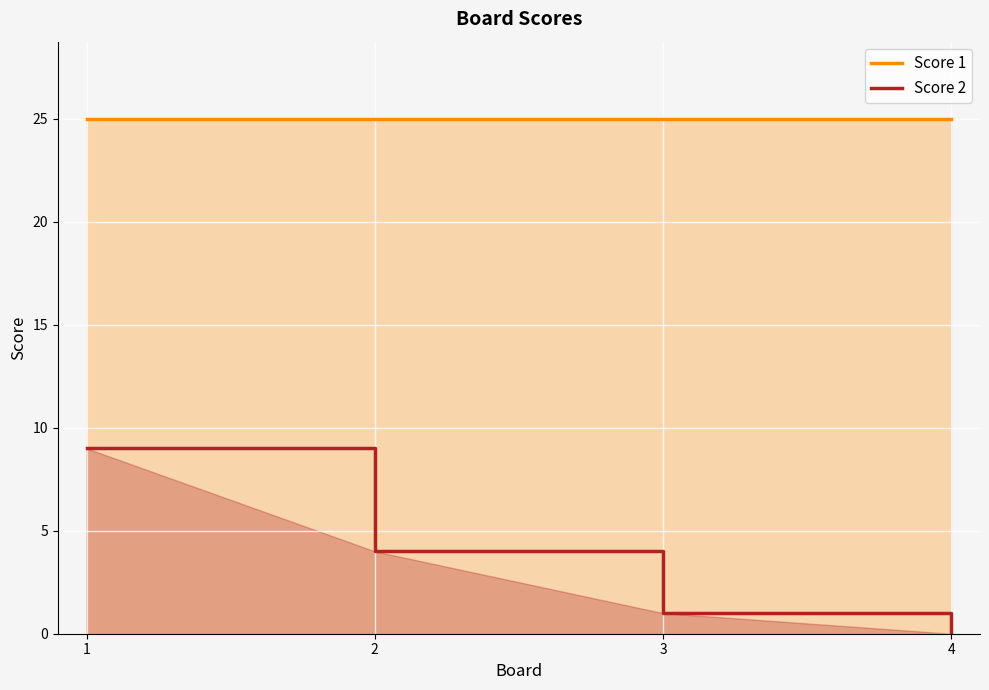

How many data points in Score 2 are less than 4?

2